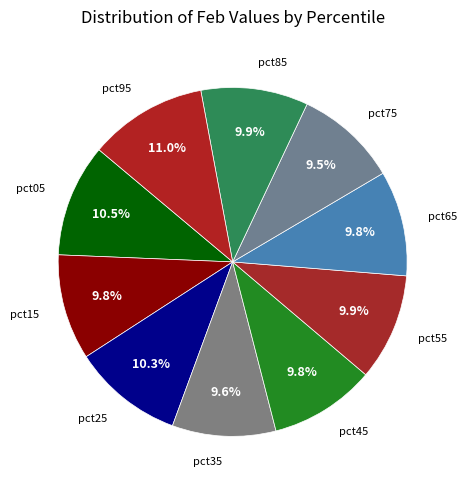

Count the number of slices in the pie.

10